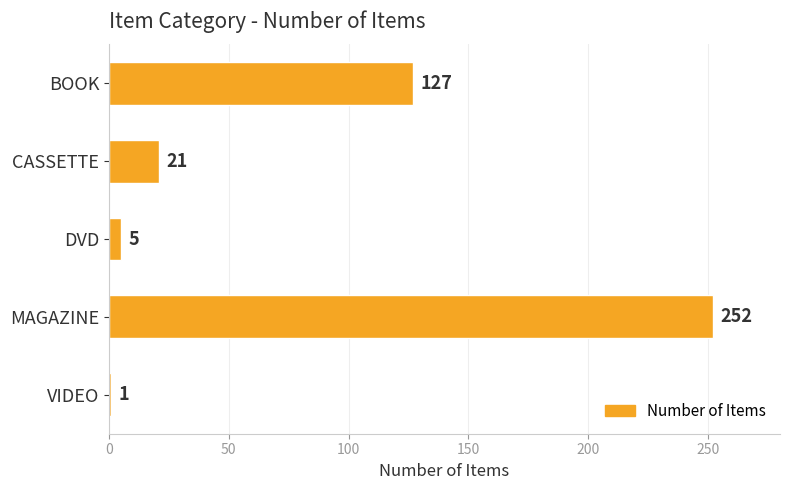

True or false: the data shows 252 at MAGAZINE.

True